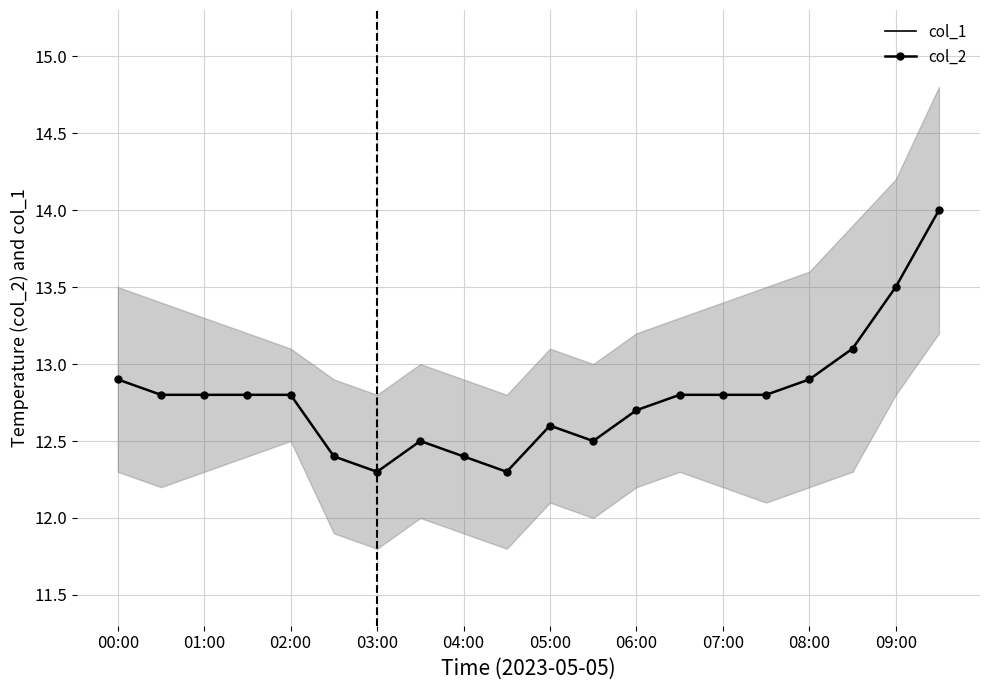

What is the label of the 14th point from the left?

06:30